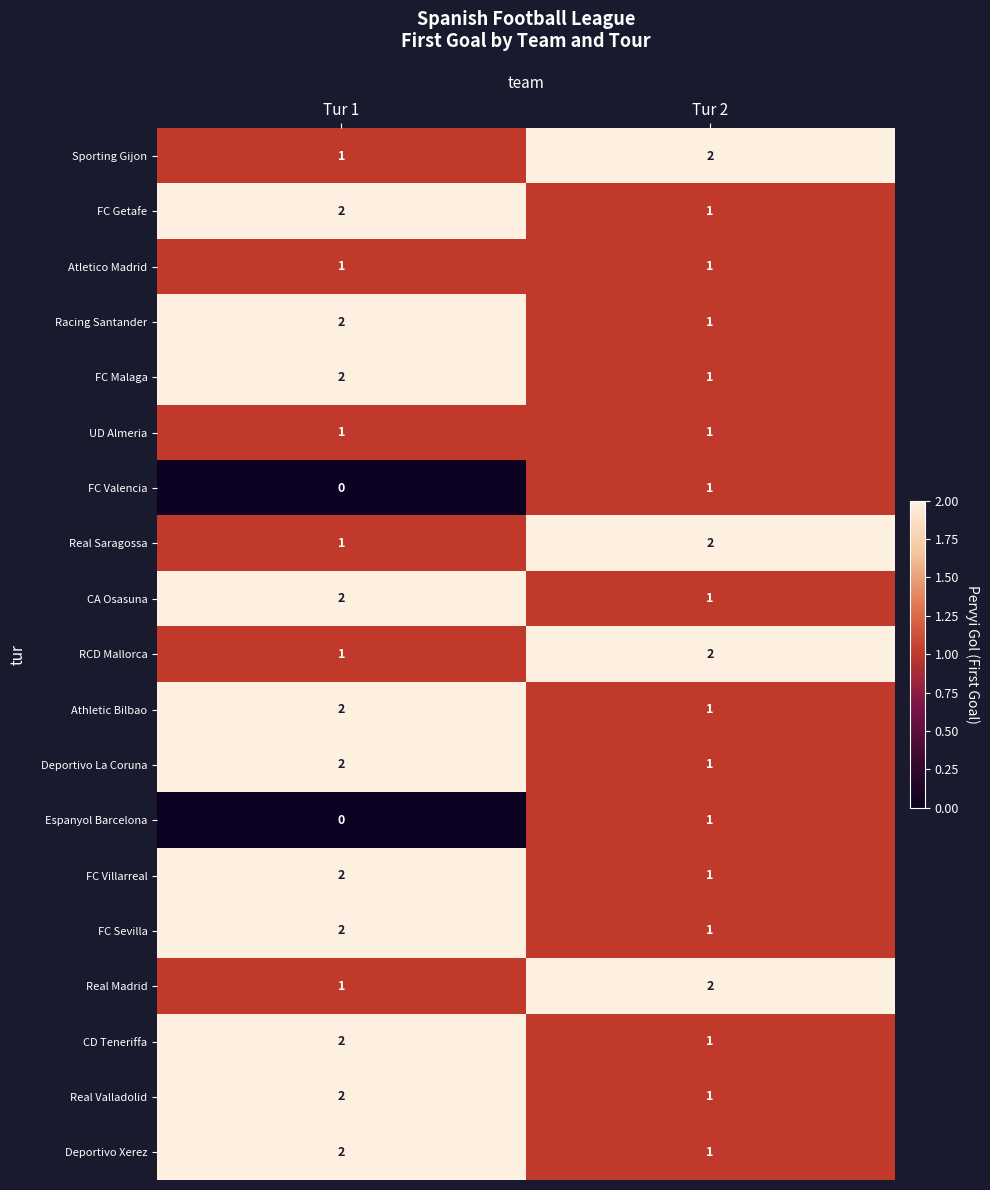

How many distinct data groups are displayed?

19